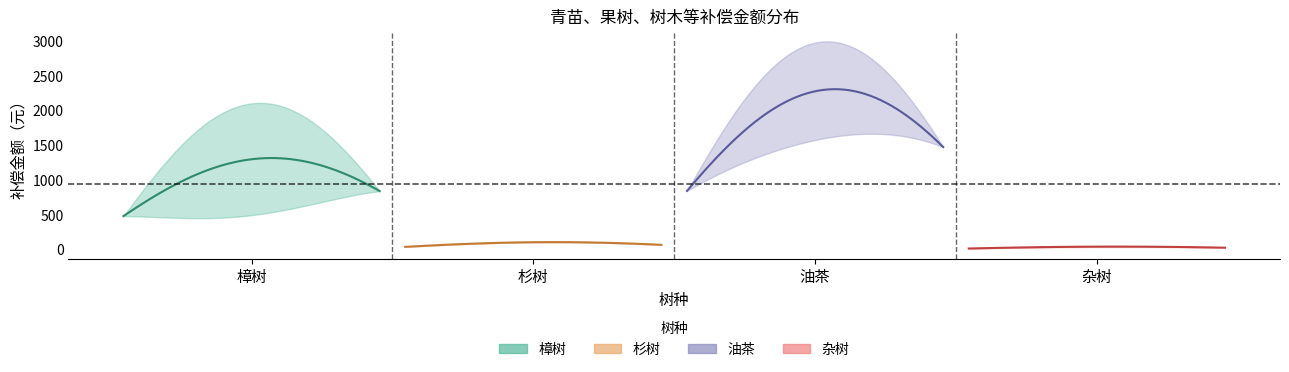

True or false: 樟树 has more than 1 points higher than both neighbors.

True